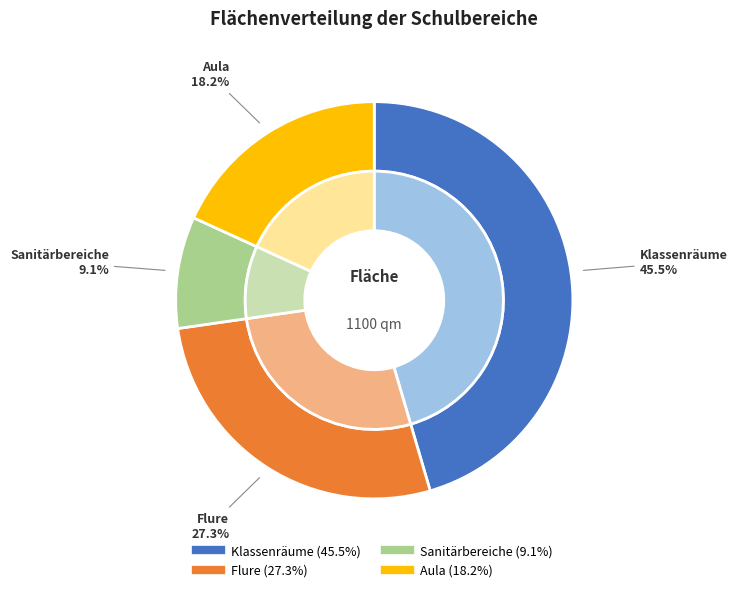

True or false: Klassenräume accounts for 40% of the total.

False